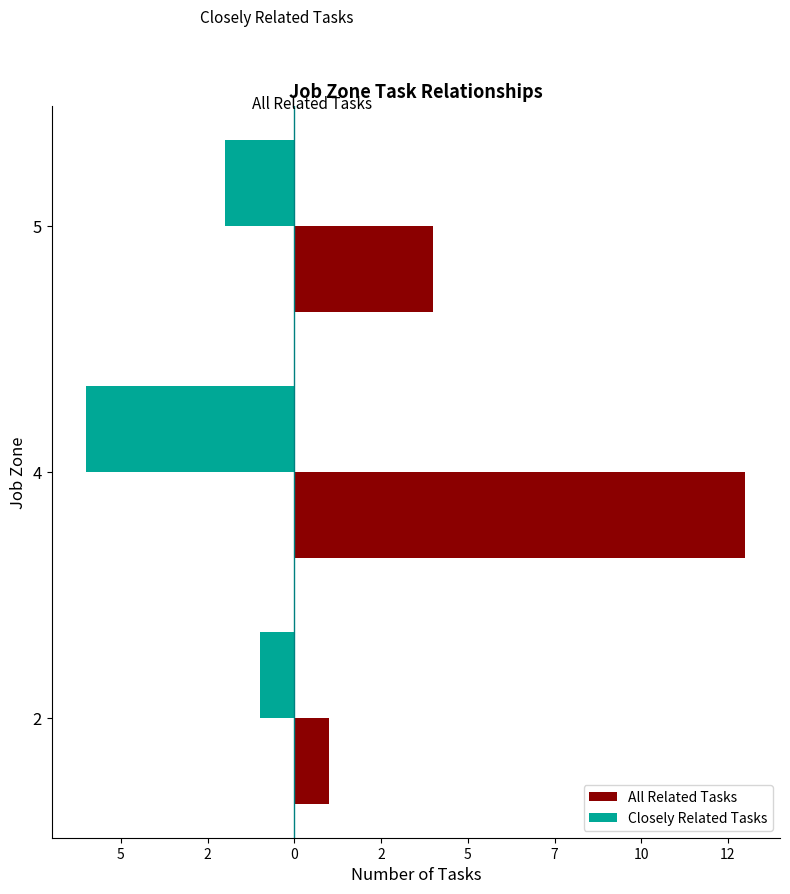

What are all the series names shown in the legend?

All Related Tasks, Closely Related Tasks